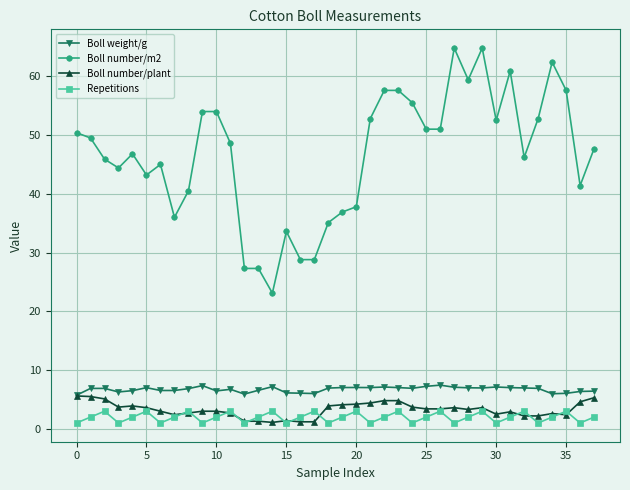

True or false: Boll number/m2 and Repetitions intersect in this chart.

False